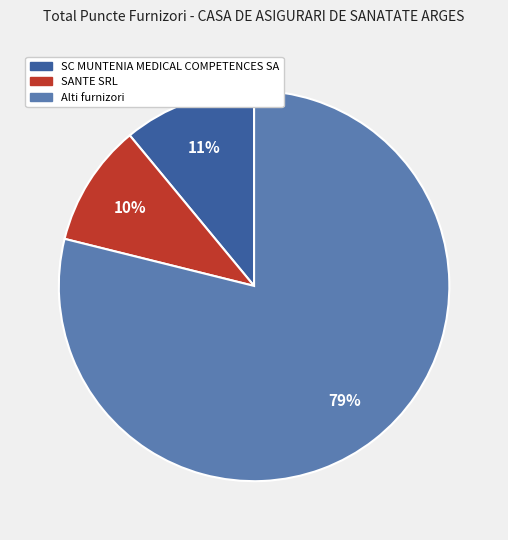

To the nearest percent, what is the average slice percentage?

33%